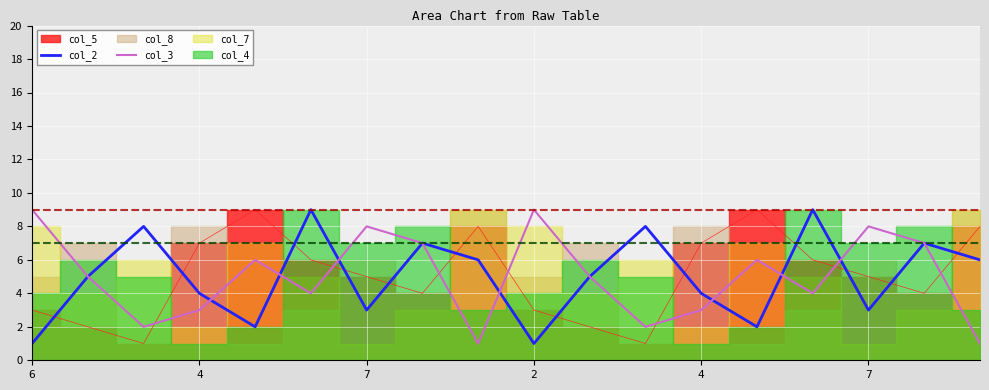

Is the value of col_3 at 7 greater than the value of col_2 at 10?

No